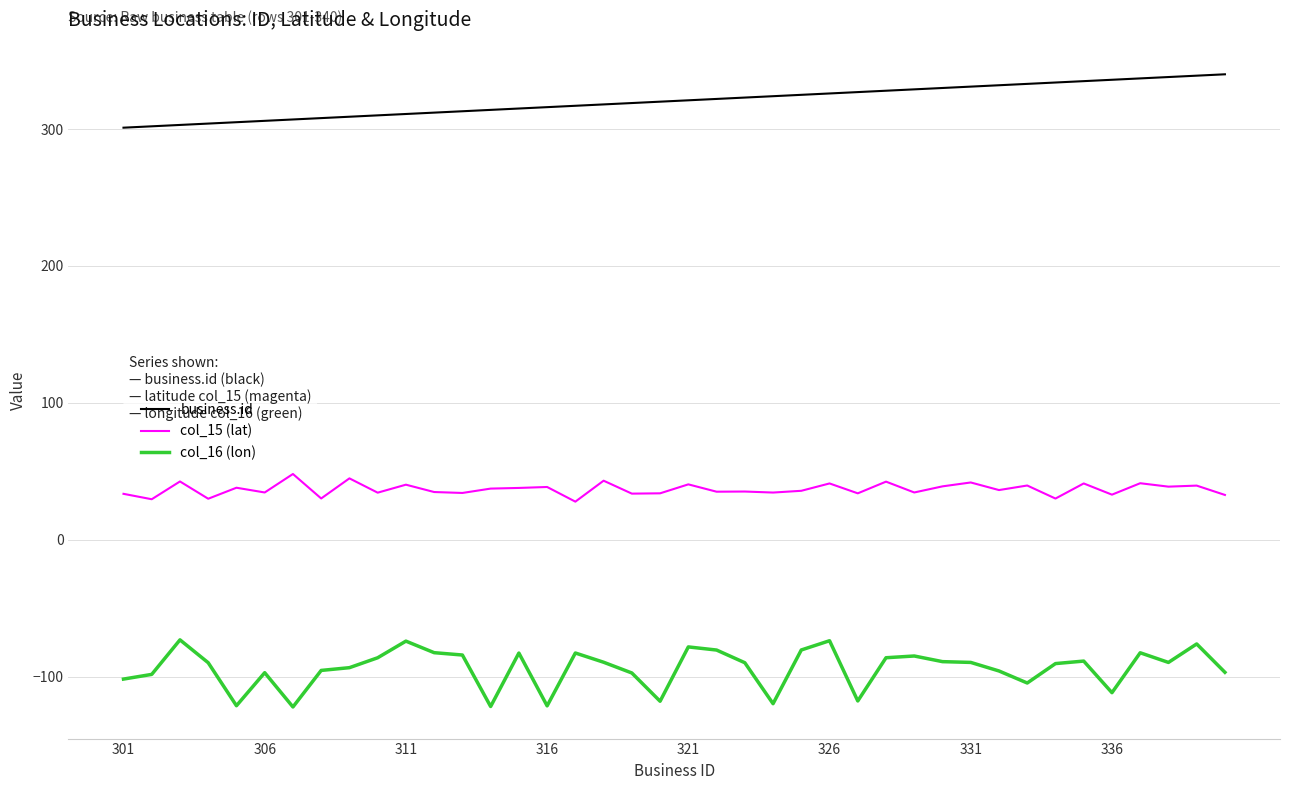

True or false: business.id and col_16 (lon) intersect in this chart.

False